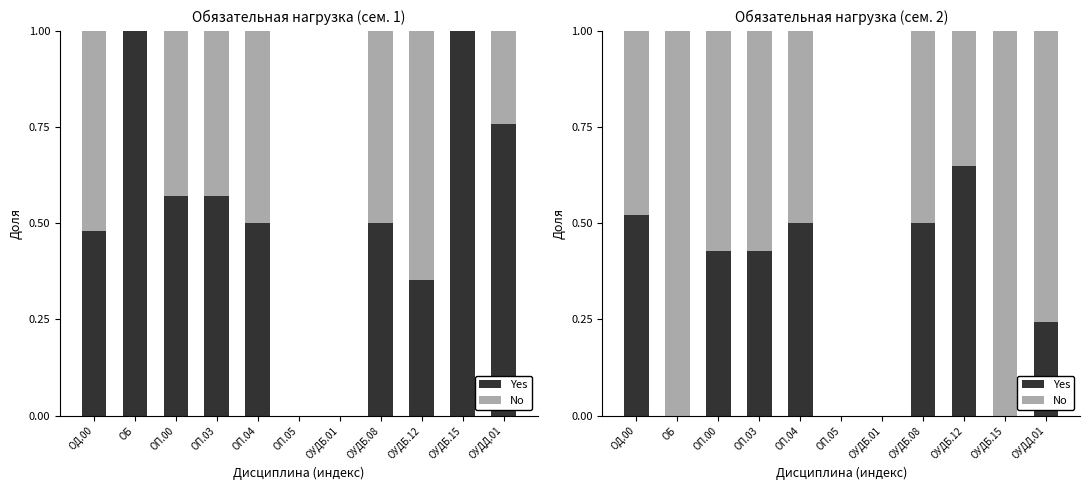

Count the Yes values in the range 0 to 1.

11